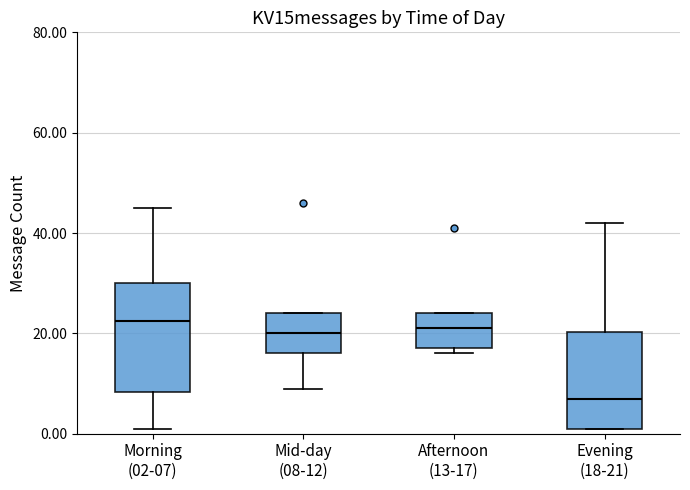

Where is the upper edge of the box for Mid-day (08-12) on the y-axis? The values are not printed on the chart, so give them approximately, as read against the axis.

24